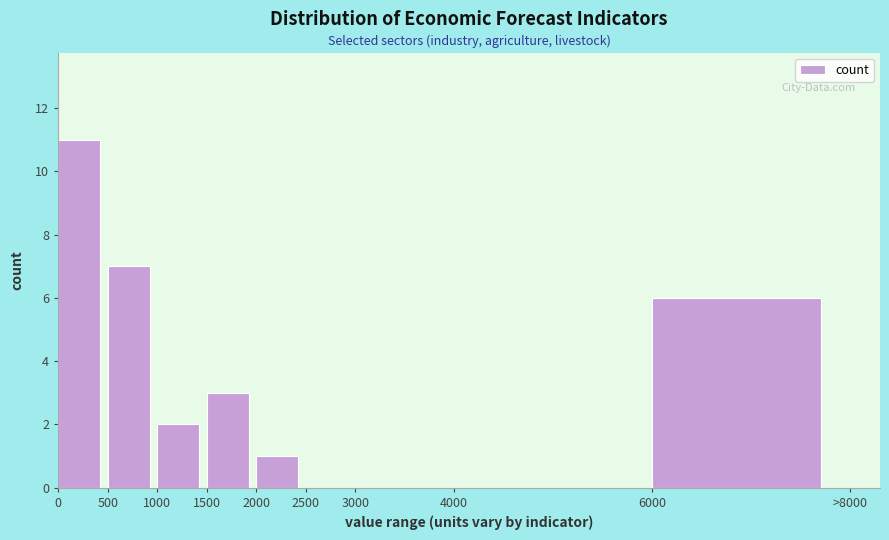

Reading left to right, transcribe all the data shown in this chart.

0=11	500=7	1000=2	1500=3	2000=1	2500=0	3000=0	4000=0	6000=6